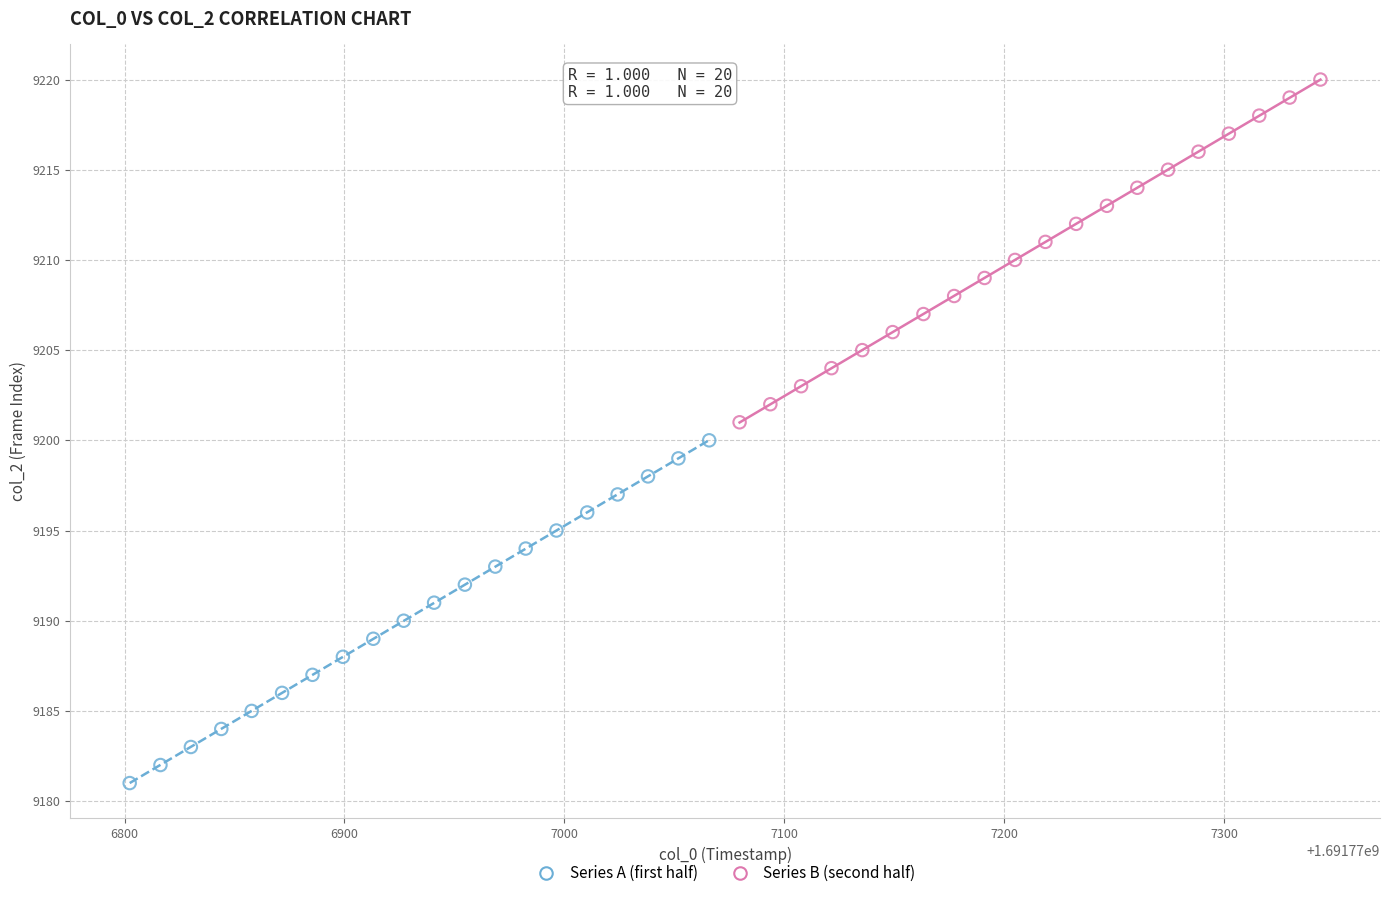

Which series reaches the minimum Y coordinate?

Series A (first half)